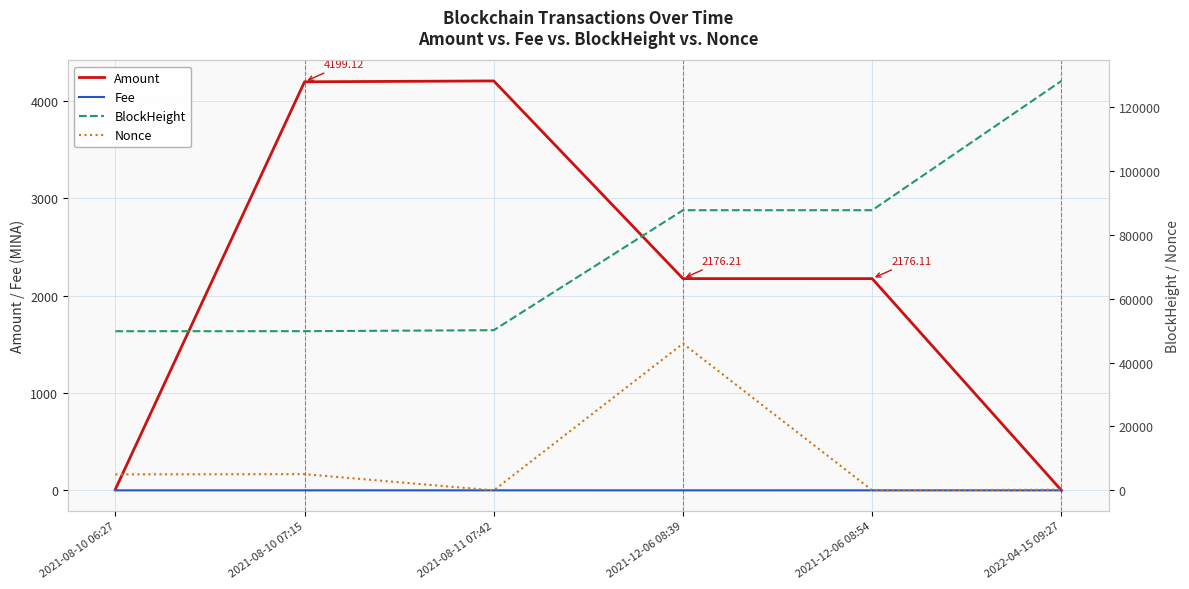

What are all the series names shown in the legend?

Amount, Fee, BlockHeight, Nonce